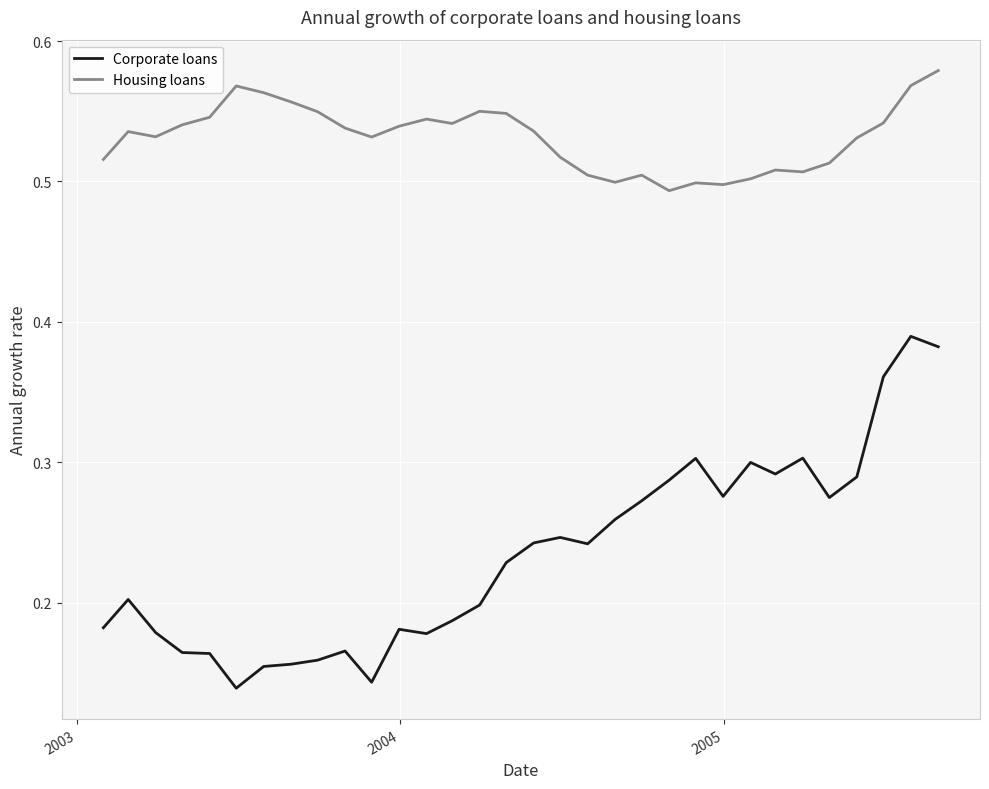

Rank the series by their maximum value, from highest to lowest.

Housing loans, Corporate loans